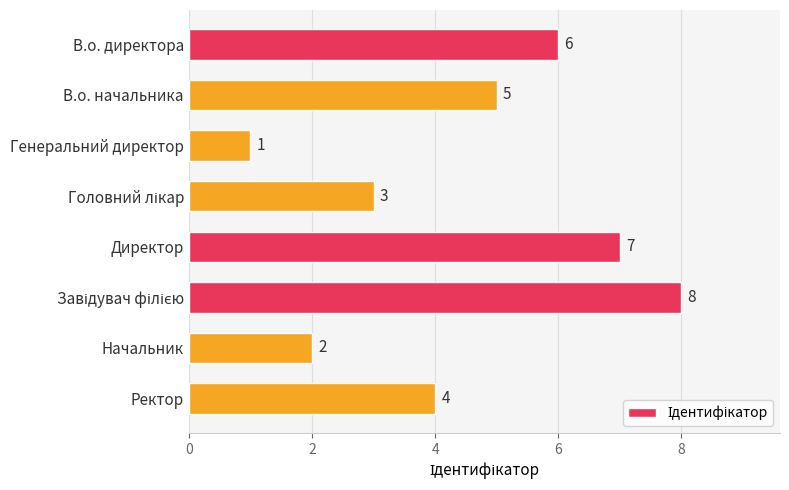

What is the difference between the second highest and minimum values?

6